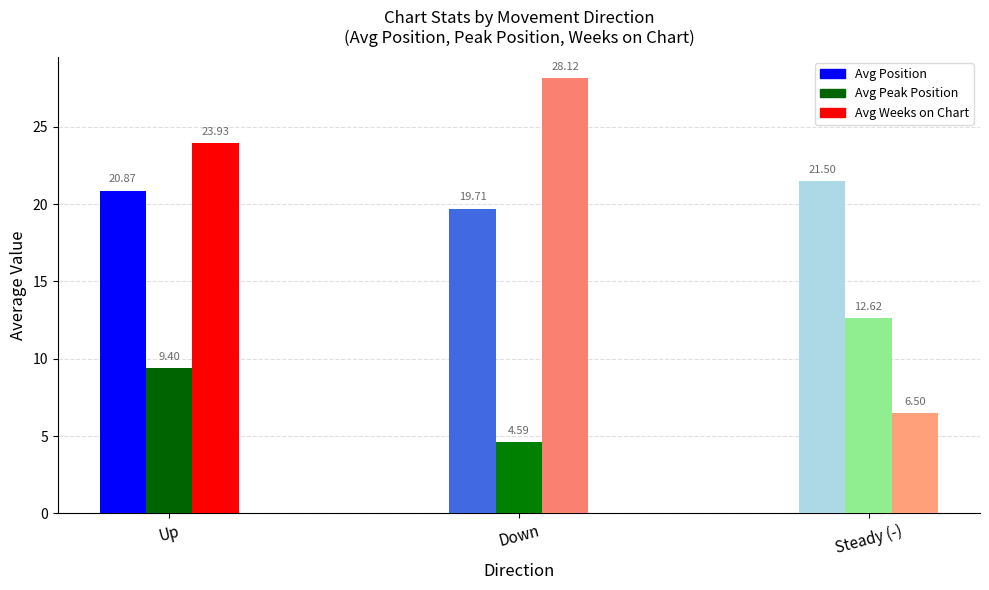

How many values in the Avg Weeks on Chart series exceed 23?

2